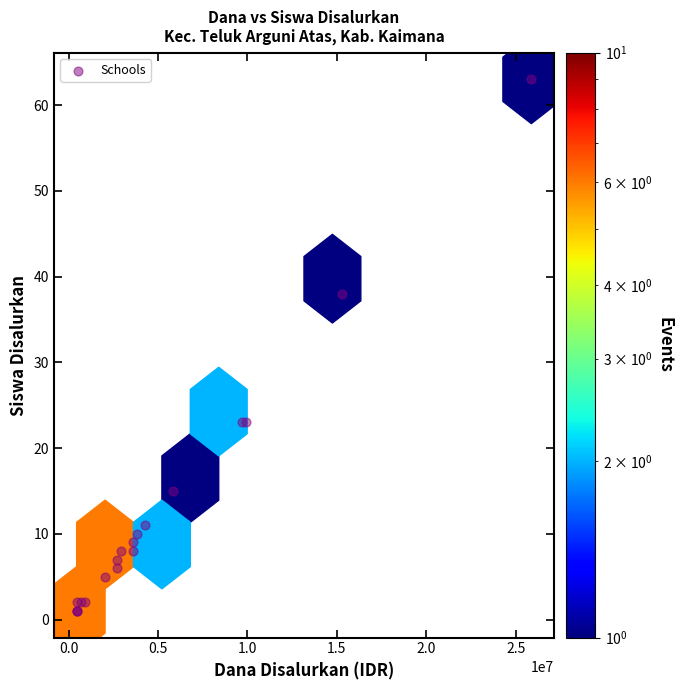

What Y value in the scatter plot is closest to 32?

38